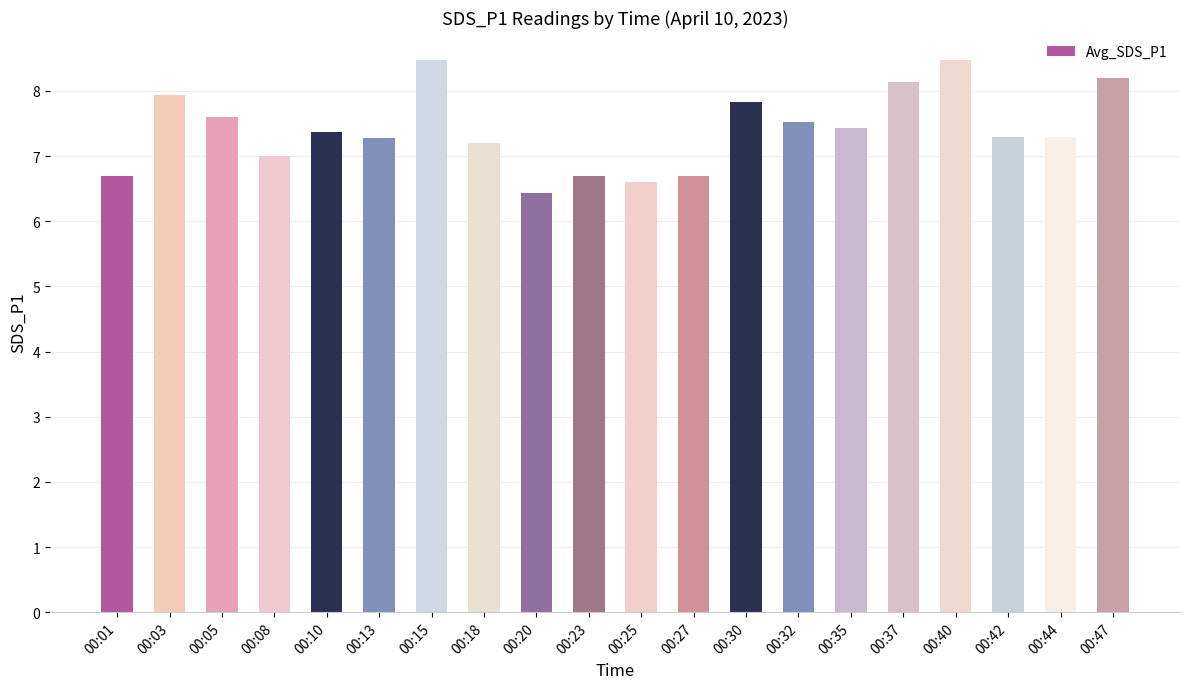

Does the chart contain stacked bars?

No